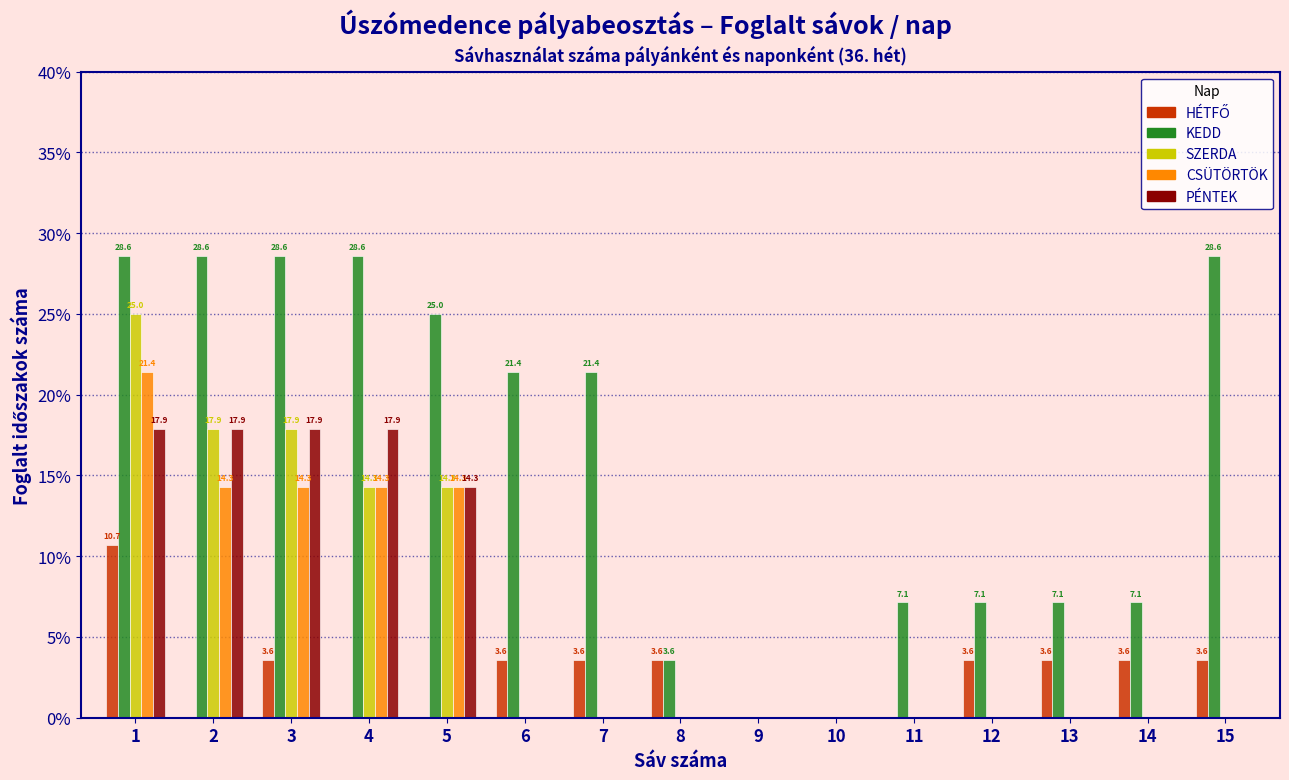

Is it true that PÉNTEK equals 0.0 at 14?

True